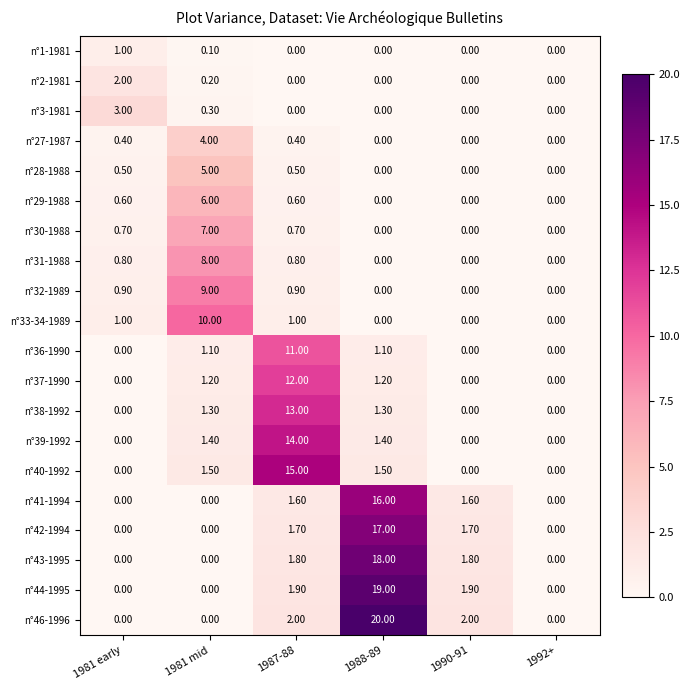

Which series has the largest total across all categories?

n°46-1996